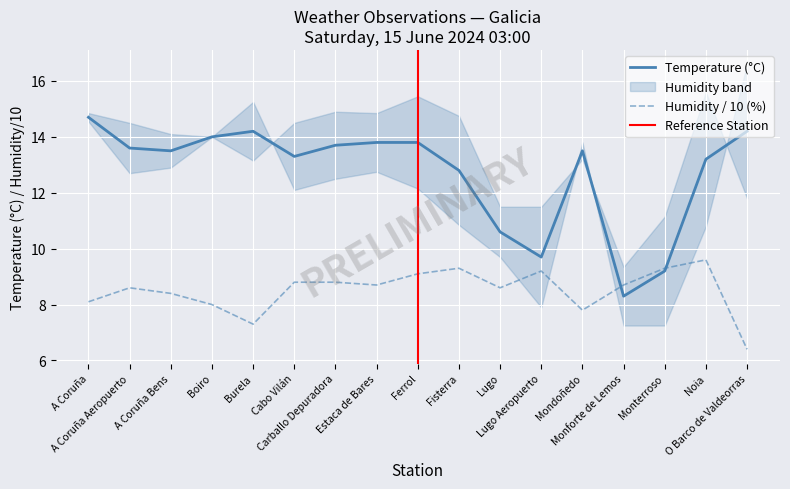

Is it true that humidity equals 4.8 at Lugo Aeropuerto?

False